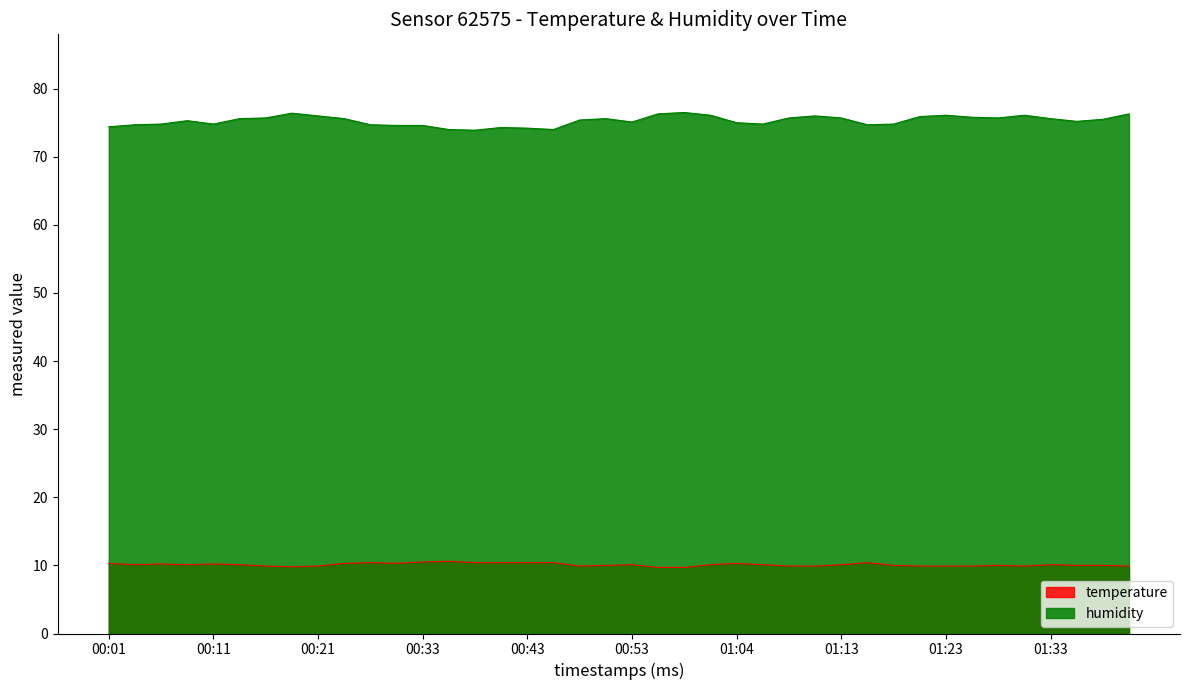

Rank the series by their maximum value, from highest to lowest.

humidity, temperature